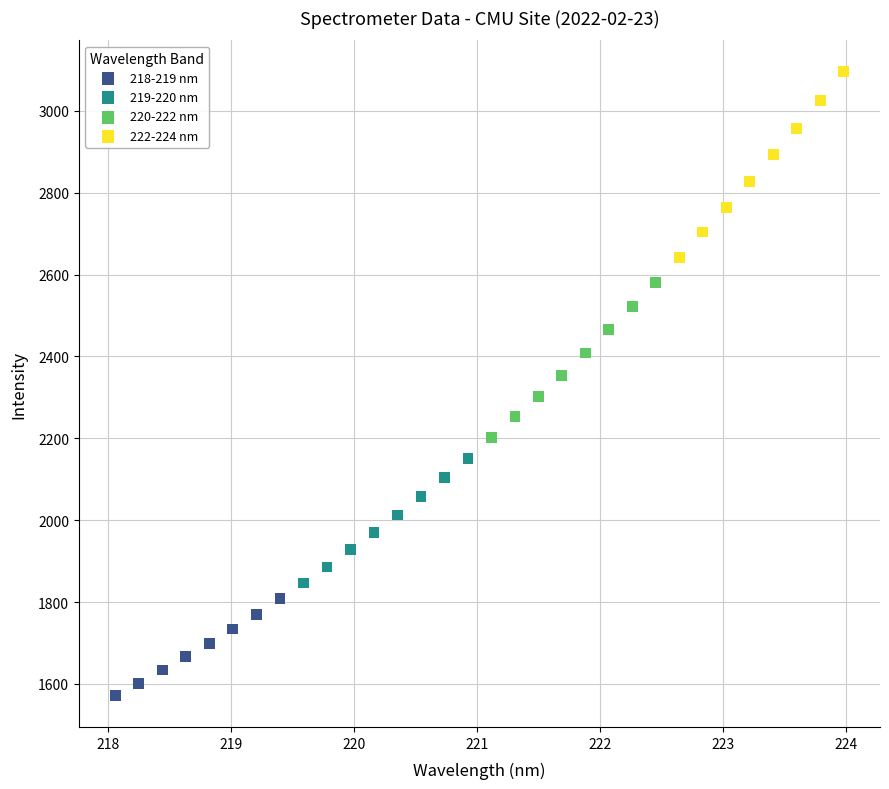

What are all the series names shown in the legend?

218-219 nm, 219-220 nm, 220-222 nm, 222-224 nm